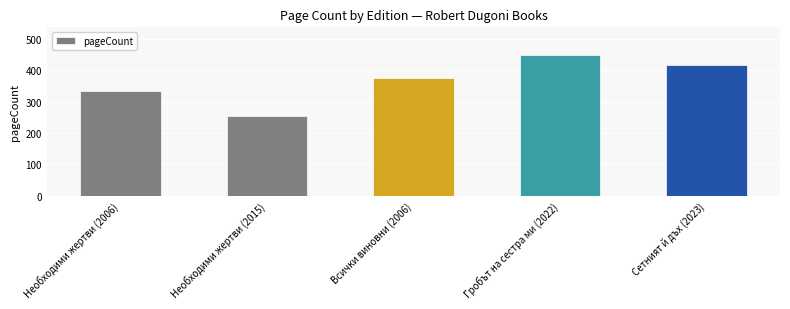

At which category does the chart reach its peak across all series?

Гробът на сестра ми (2022)